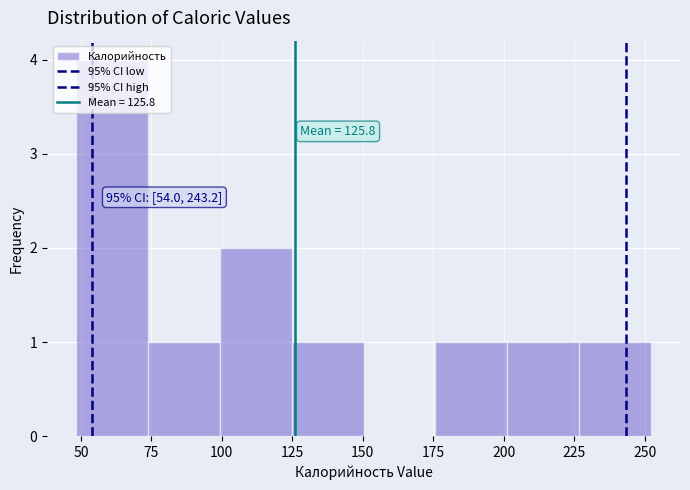

Which range on the x-axis has the tallest bar?

50 to 75